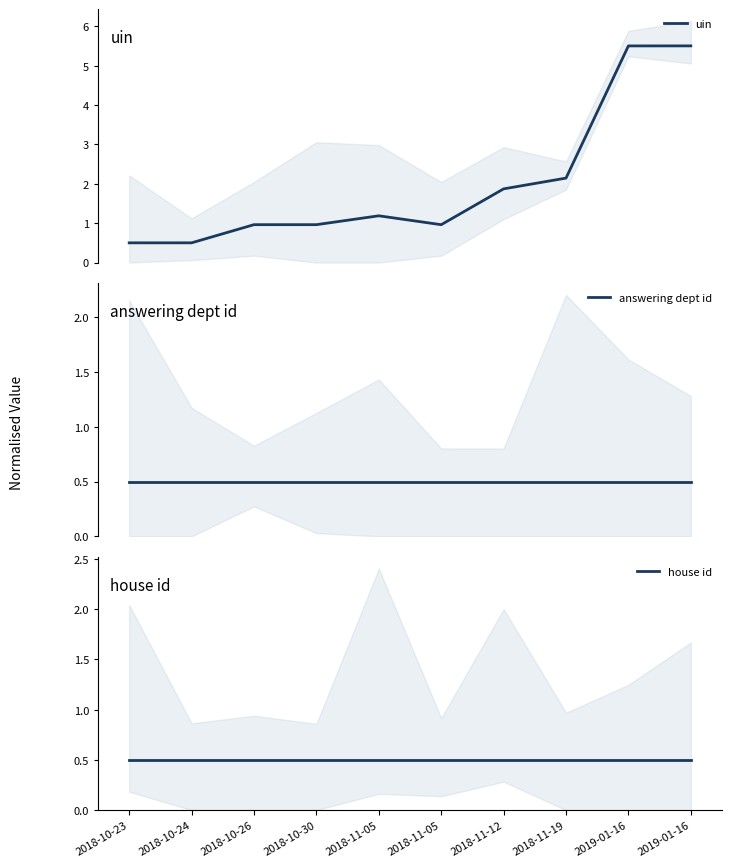

Count the number of categories in the chart.

10